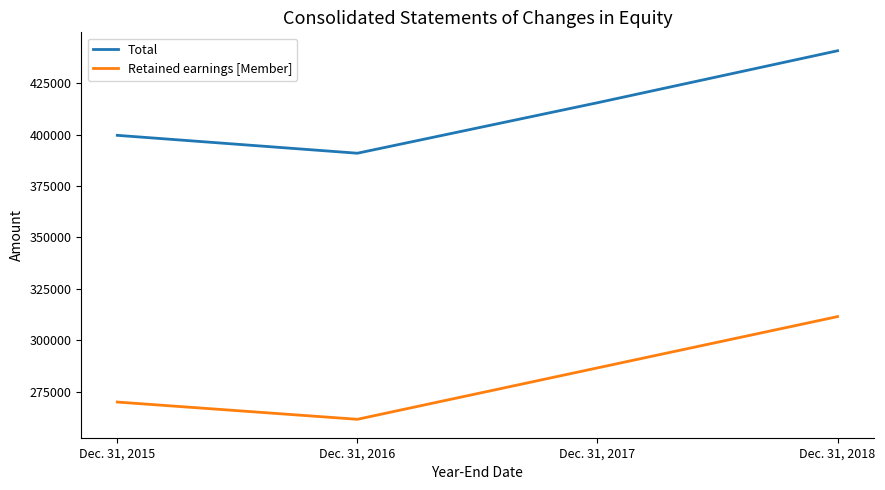

Reading left to right, list all the values displayed in this chart.

Total: Dec. 31, 2015=399712	Dec. 31, 2016=391004	Dec. 31, 2017=415581	Dec. 31, 2018=440879
Retained earnings [Member]: Dec. 31, 2015=269883	Dec. 31, 2016=261486	Dec. 31, 2017=286509	Dec. 31, 2018=311476